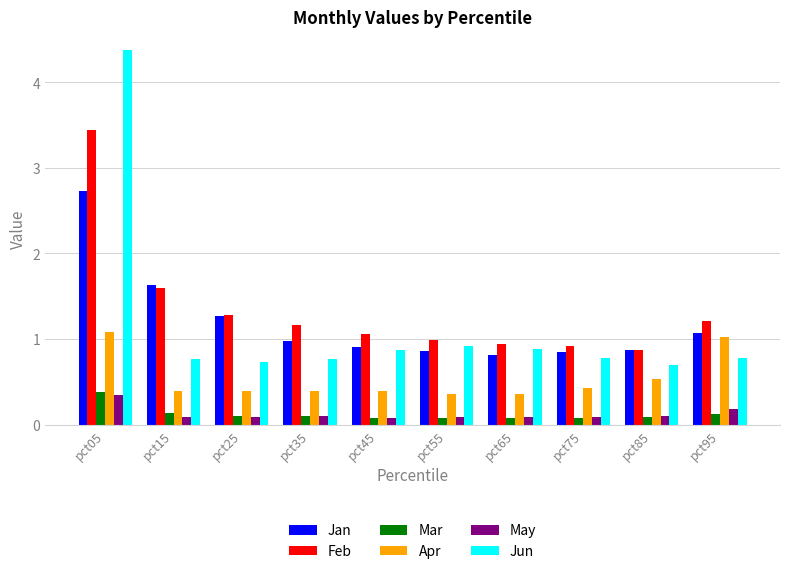

Is the value of Feb at pct05 greater than the value of Jun at pct55?

Yes